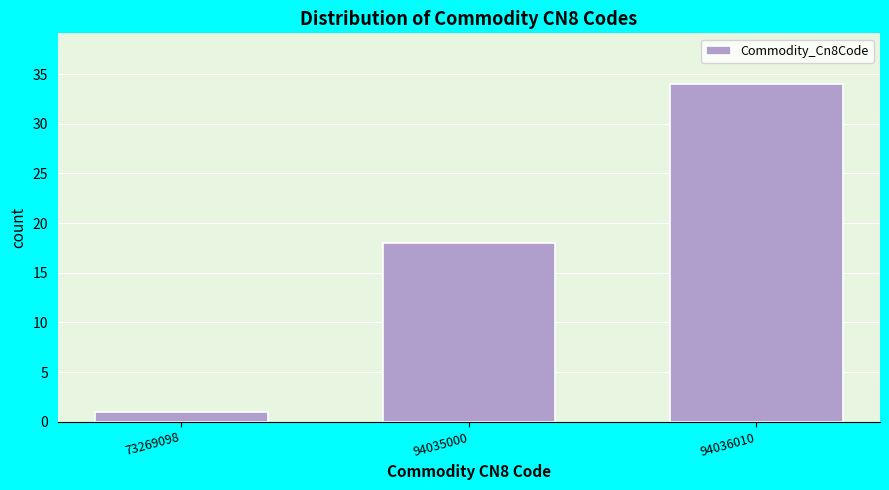

Reading left to right, what are all the values shown in this chart?

1	18	34